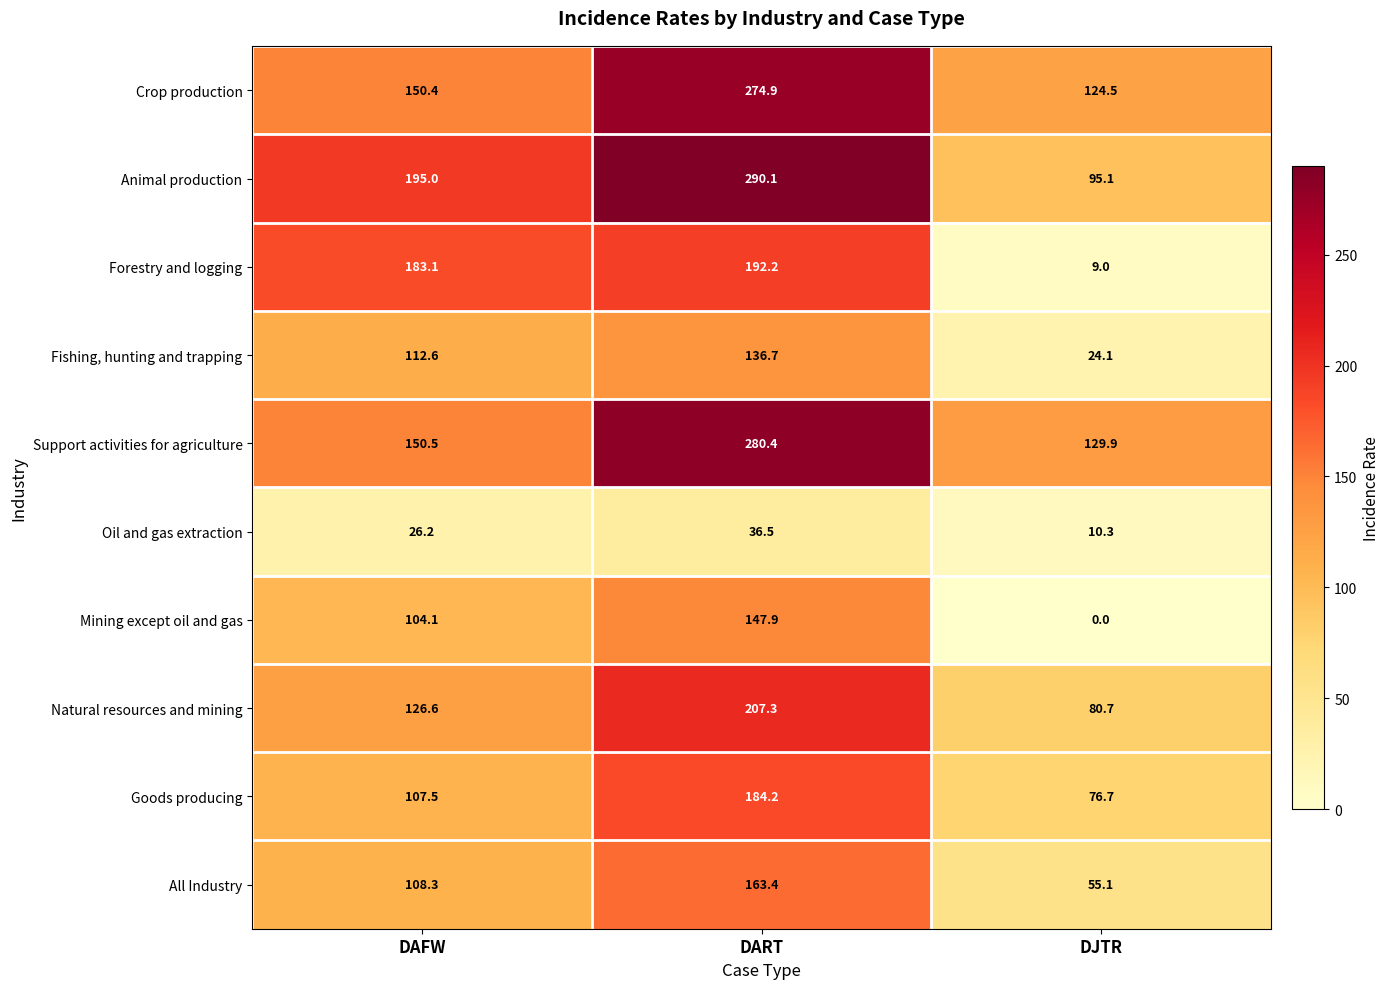

Rank the categories by Support activities for agriculture value from highest to lowest.

DART, DAFW, DJTR